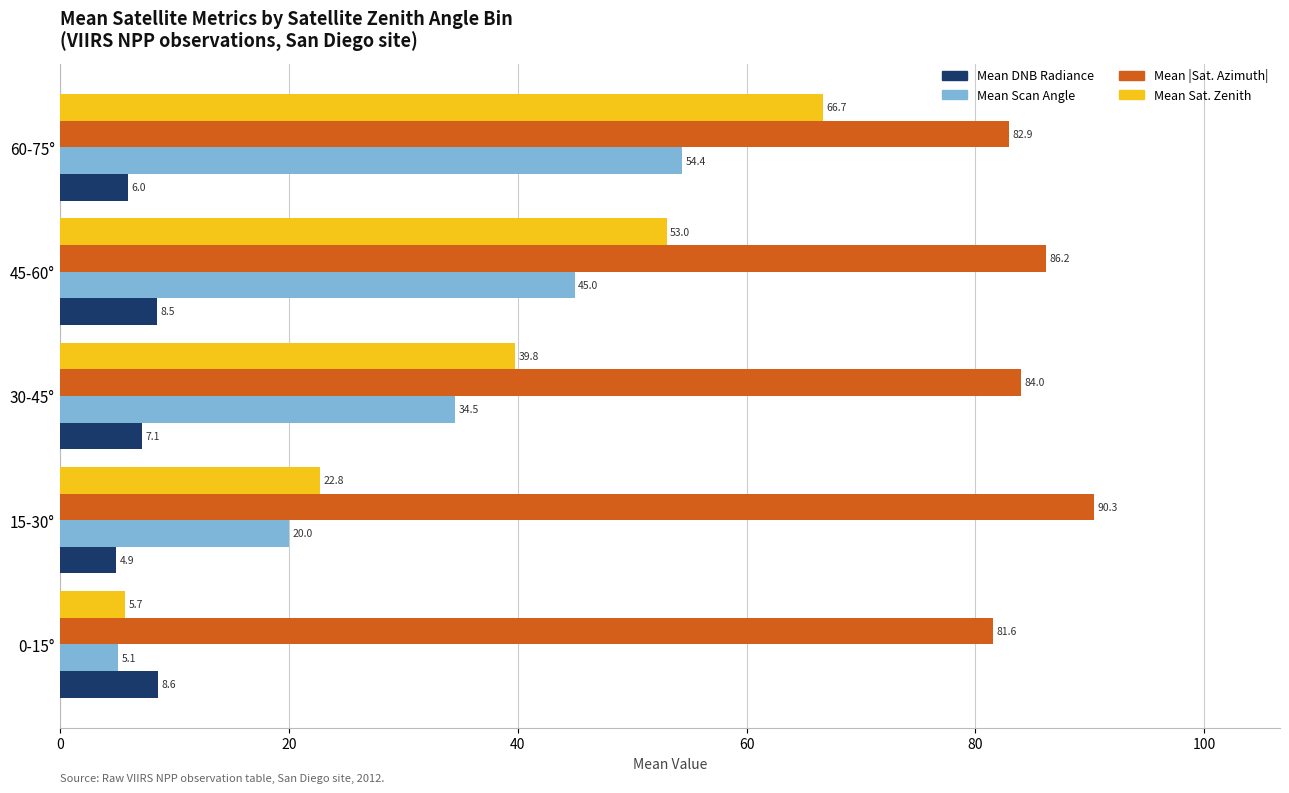

What is the difference between the maximum and minimum values in the Mean Sat. Zenith series?

61.0